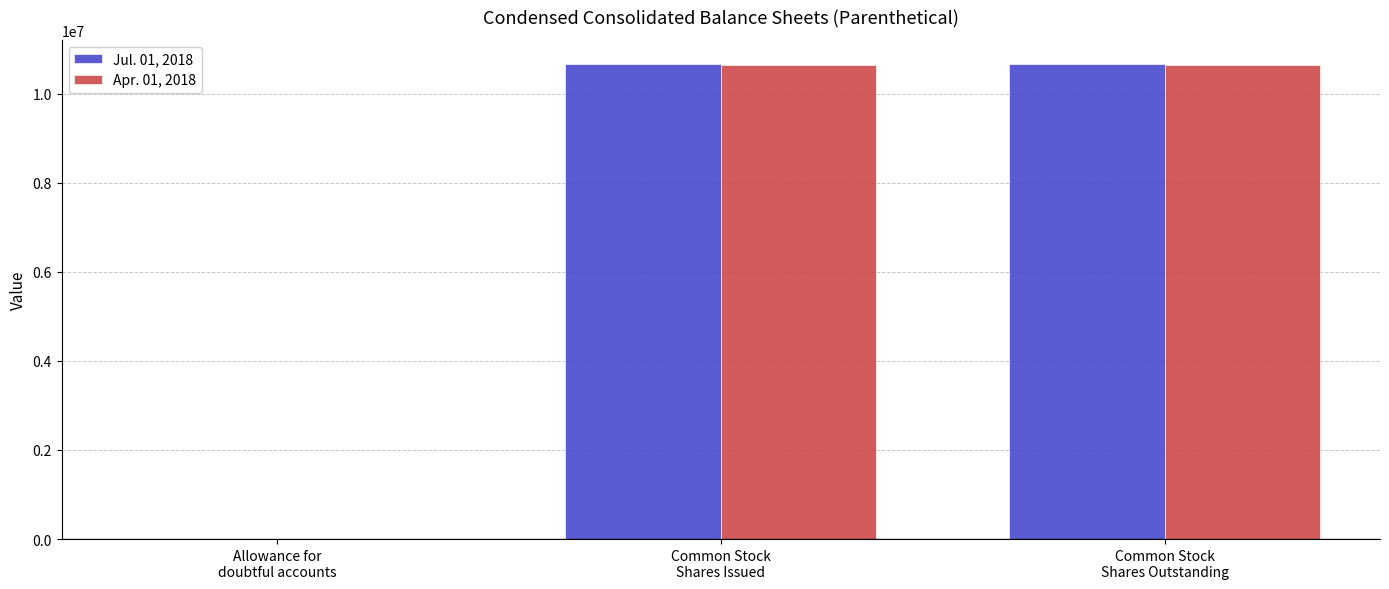

True or false: Apr. 01, 2018 has a value of 18086573 at Common Stock
Shares Issued.

False